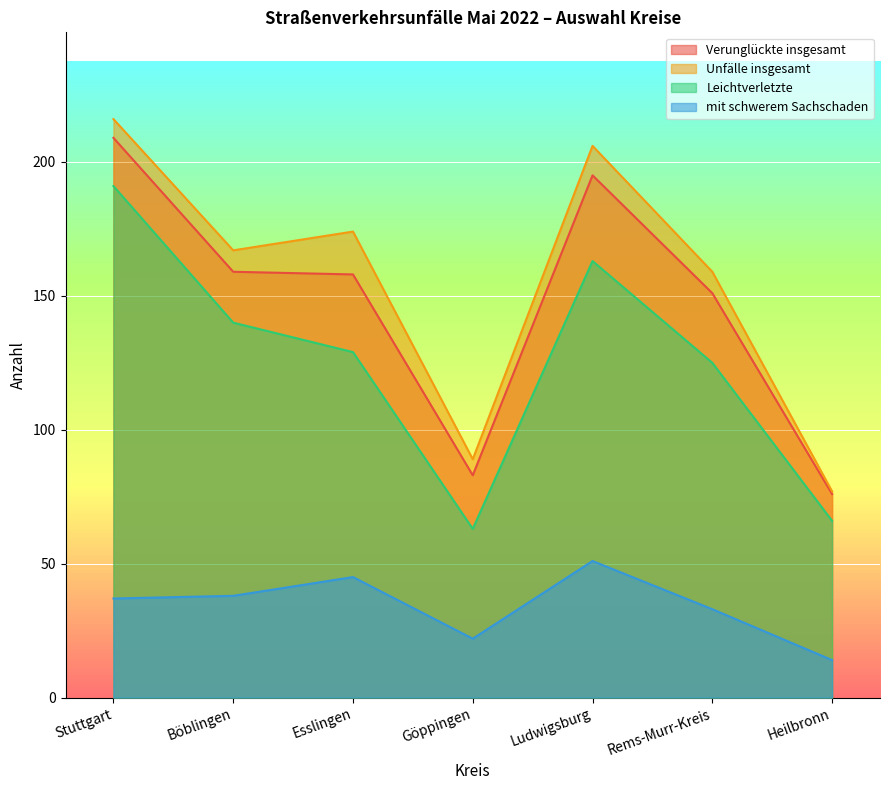

Which series has the largest total across all categories?

Unfälle insgesamt